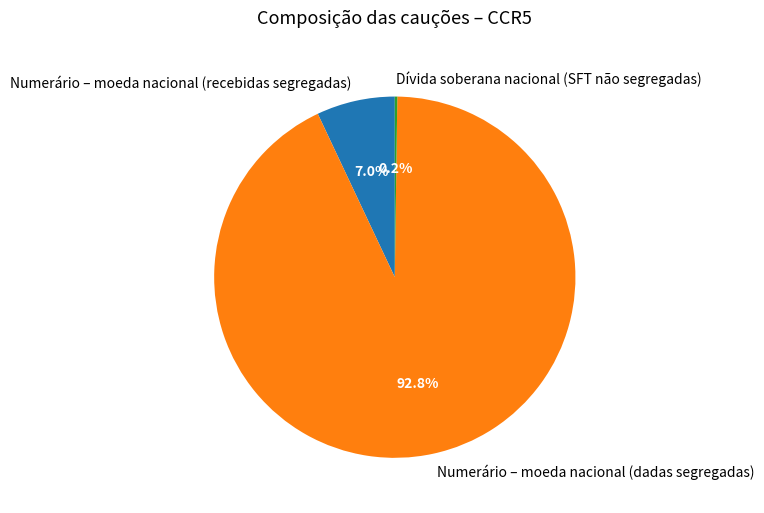

To the nearest percent, what is the combined percentage of Numerário – moeda nacional (dadas segregadas) and Numerário – moeda nacional (recebidas segregadas)?

100%